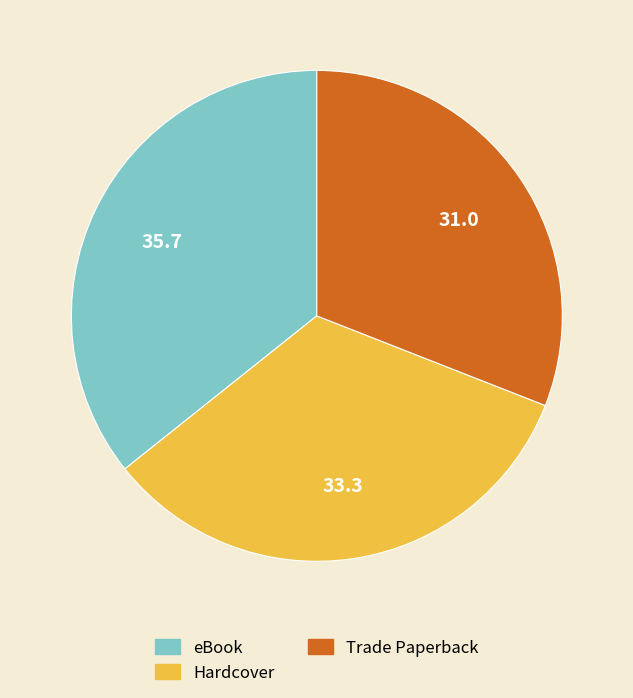

What is the largest slice in the pie chart?

eBook